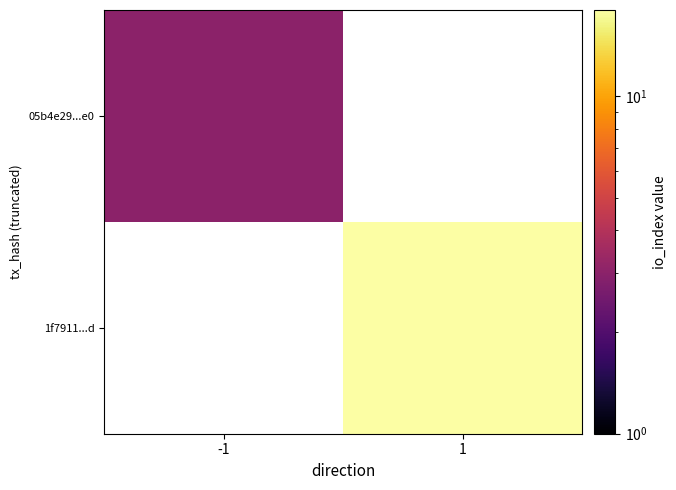

Which category has the lowest value in the 05b4e29...e0 series?

-1